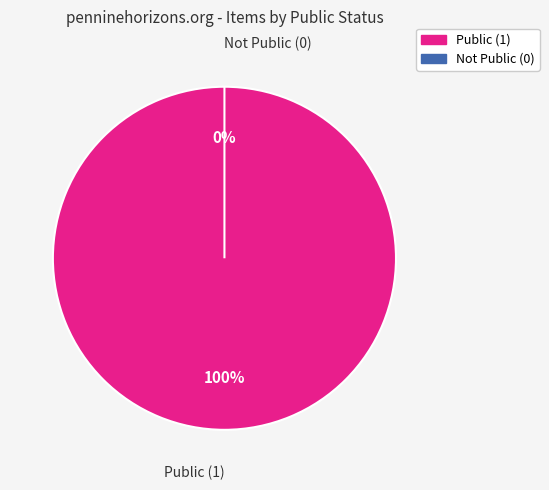

To the nearest percent, what is the combined percentage of public=0 and public=1?

100%